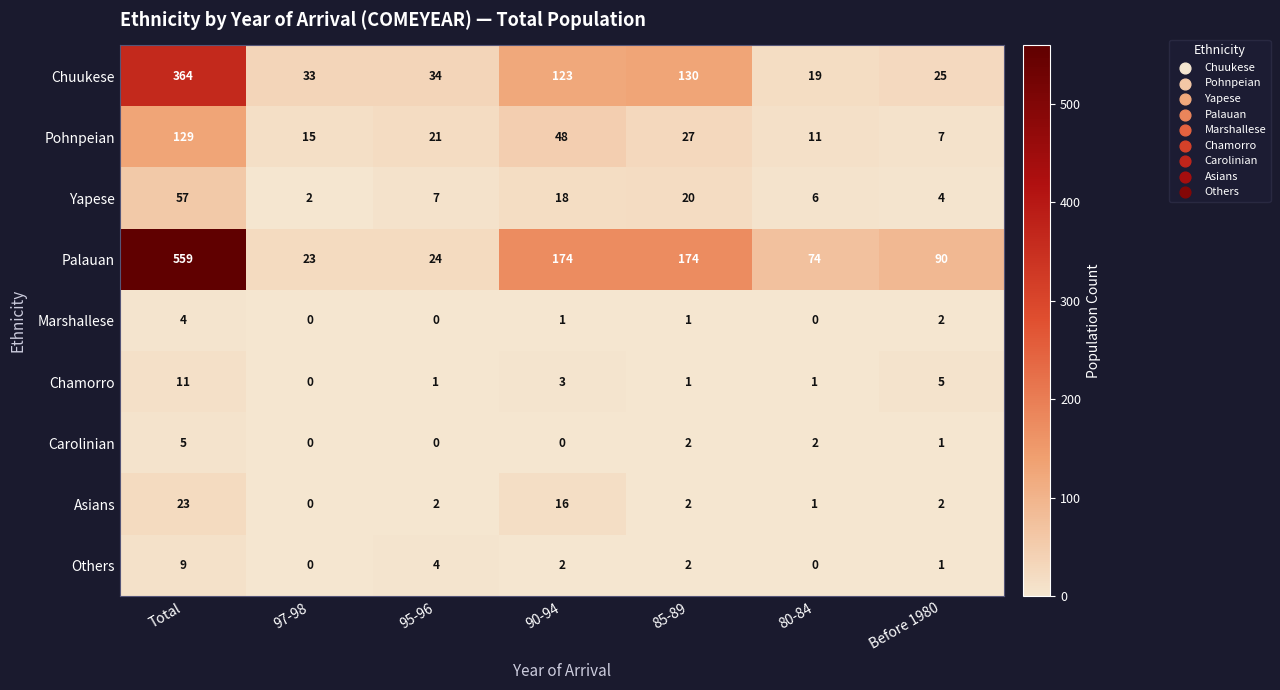

Which series has the widest spread of values?

Palauan